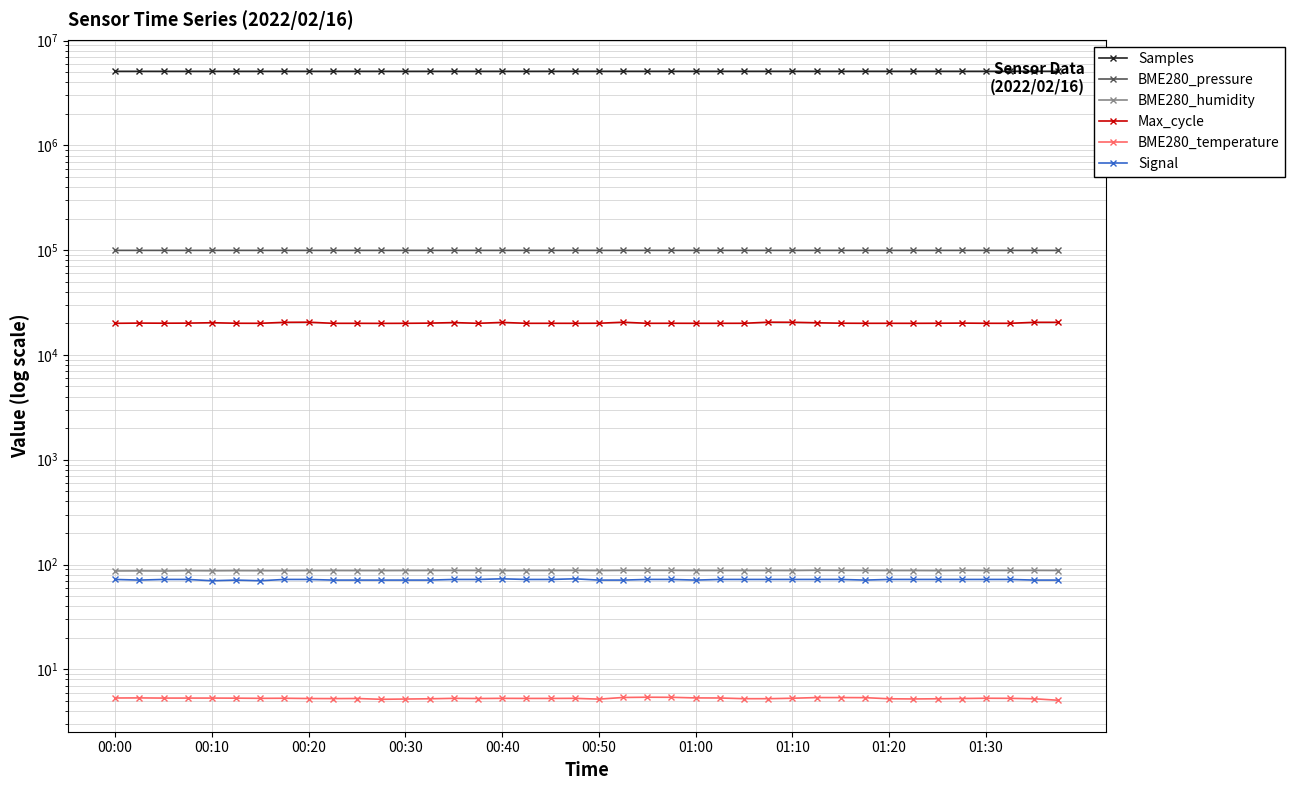

Rank the series by their maximum value, from lowest to highest.

BME280_temperature, Signal, BME280_humidity, Max_cycle, BME280_pressure, Samples